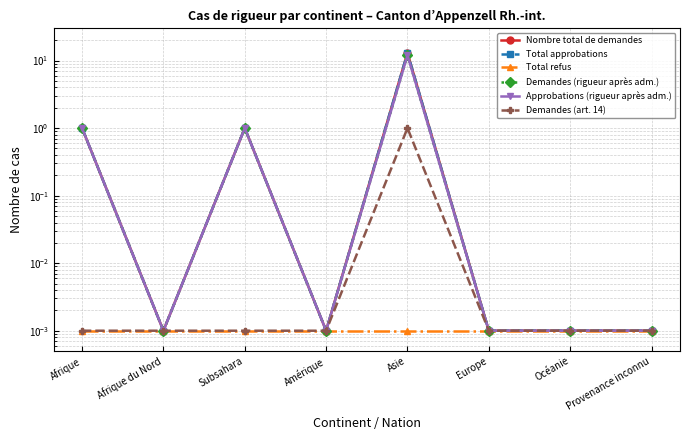

True or false: Nombre total de demandes has a value of 6.8 at Asie.

False